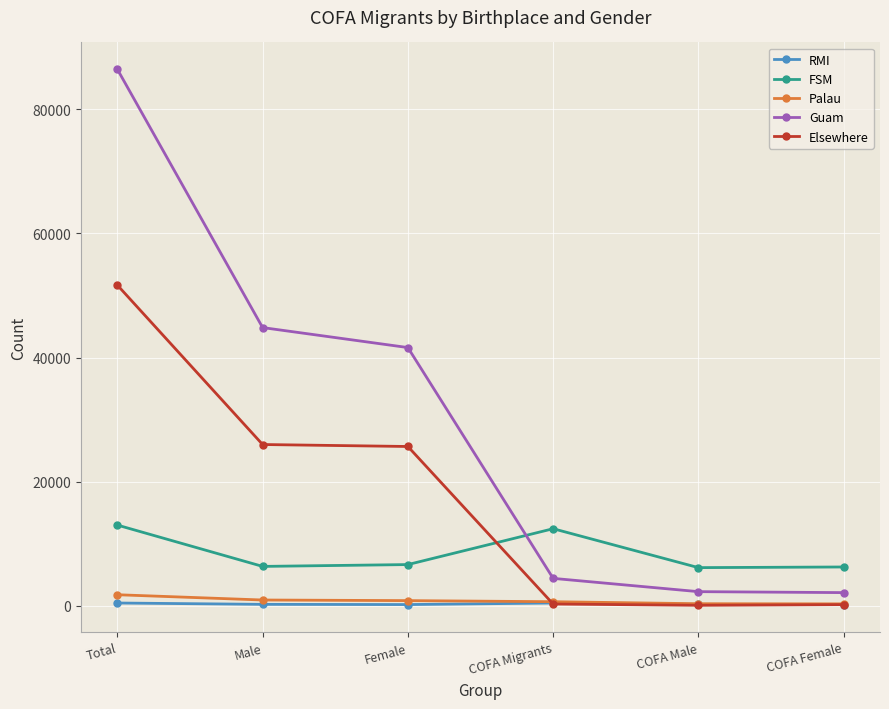

Which series changed the most between Male and Female?

Guam